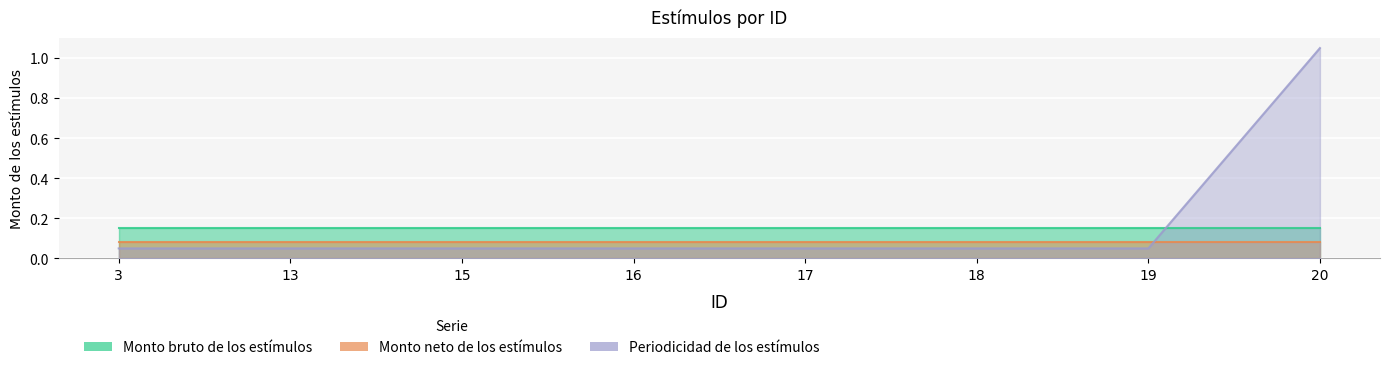

At 3, list the series in order from largest to smallest.

Monto bruto de los estímulos, Monto neto de los estímulos, Periodicidad de los estímulos